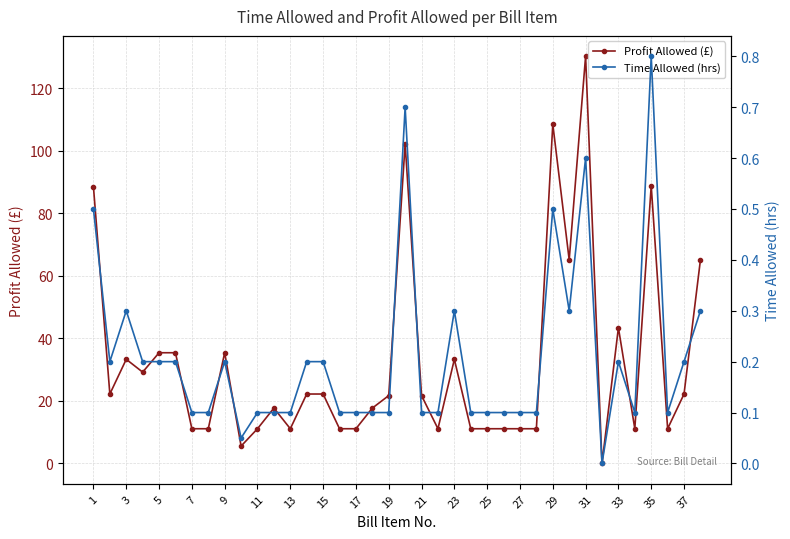

True or false: Profit Allowed (£) has more than 1 interior local peaks.

True